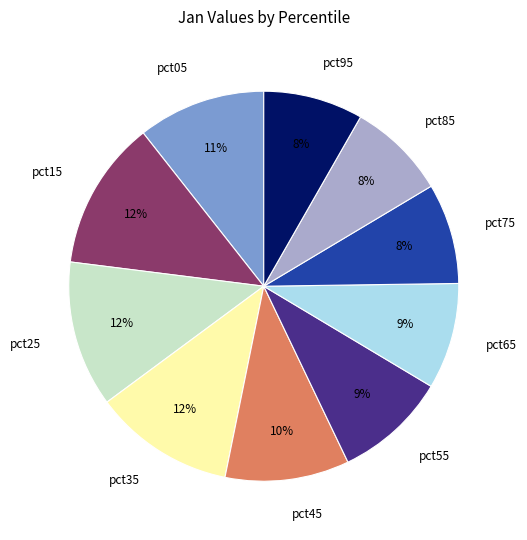

Does pct65 account for over 50% of the chart?

No